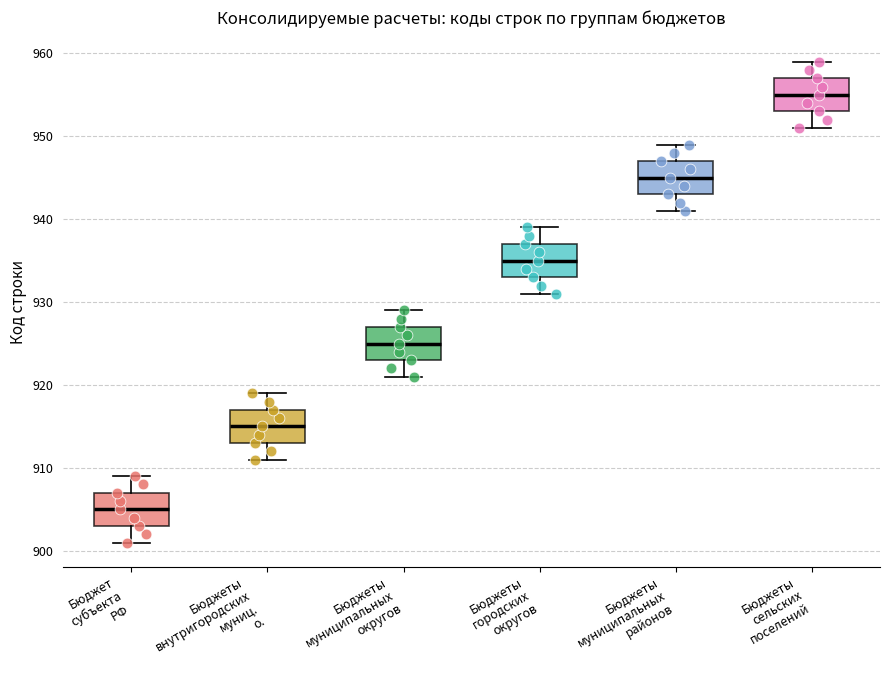

Where is the upper edge of the box for Бюджеты внутригородских муниц. о. on the y-axis? The values are not printed on the chart, so give them approximately, as read against the axis.

917